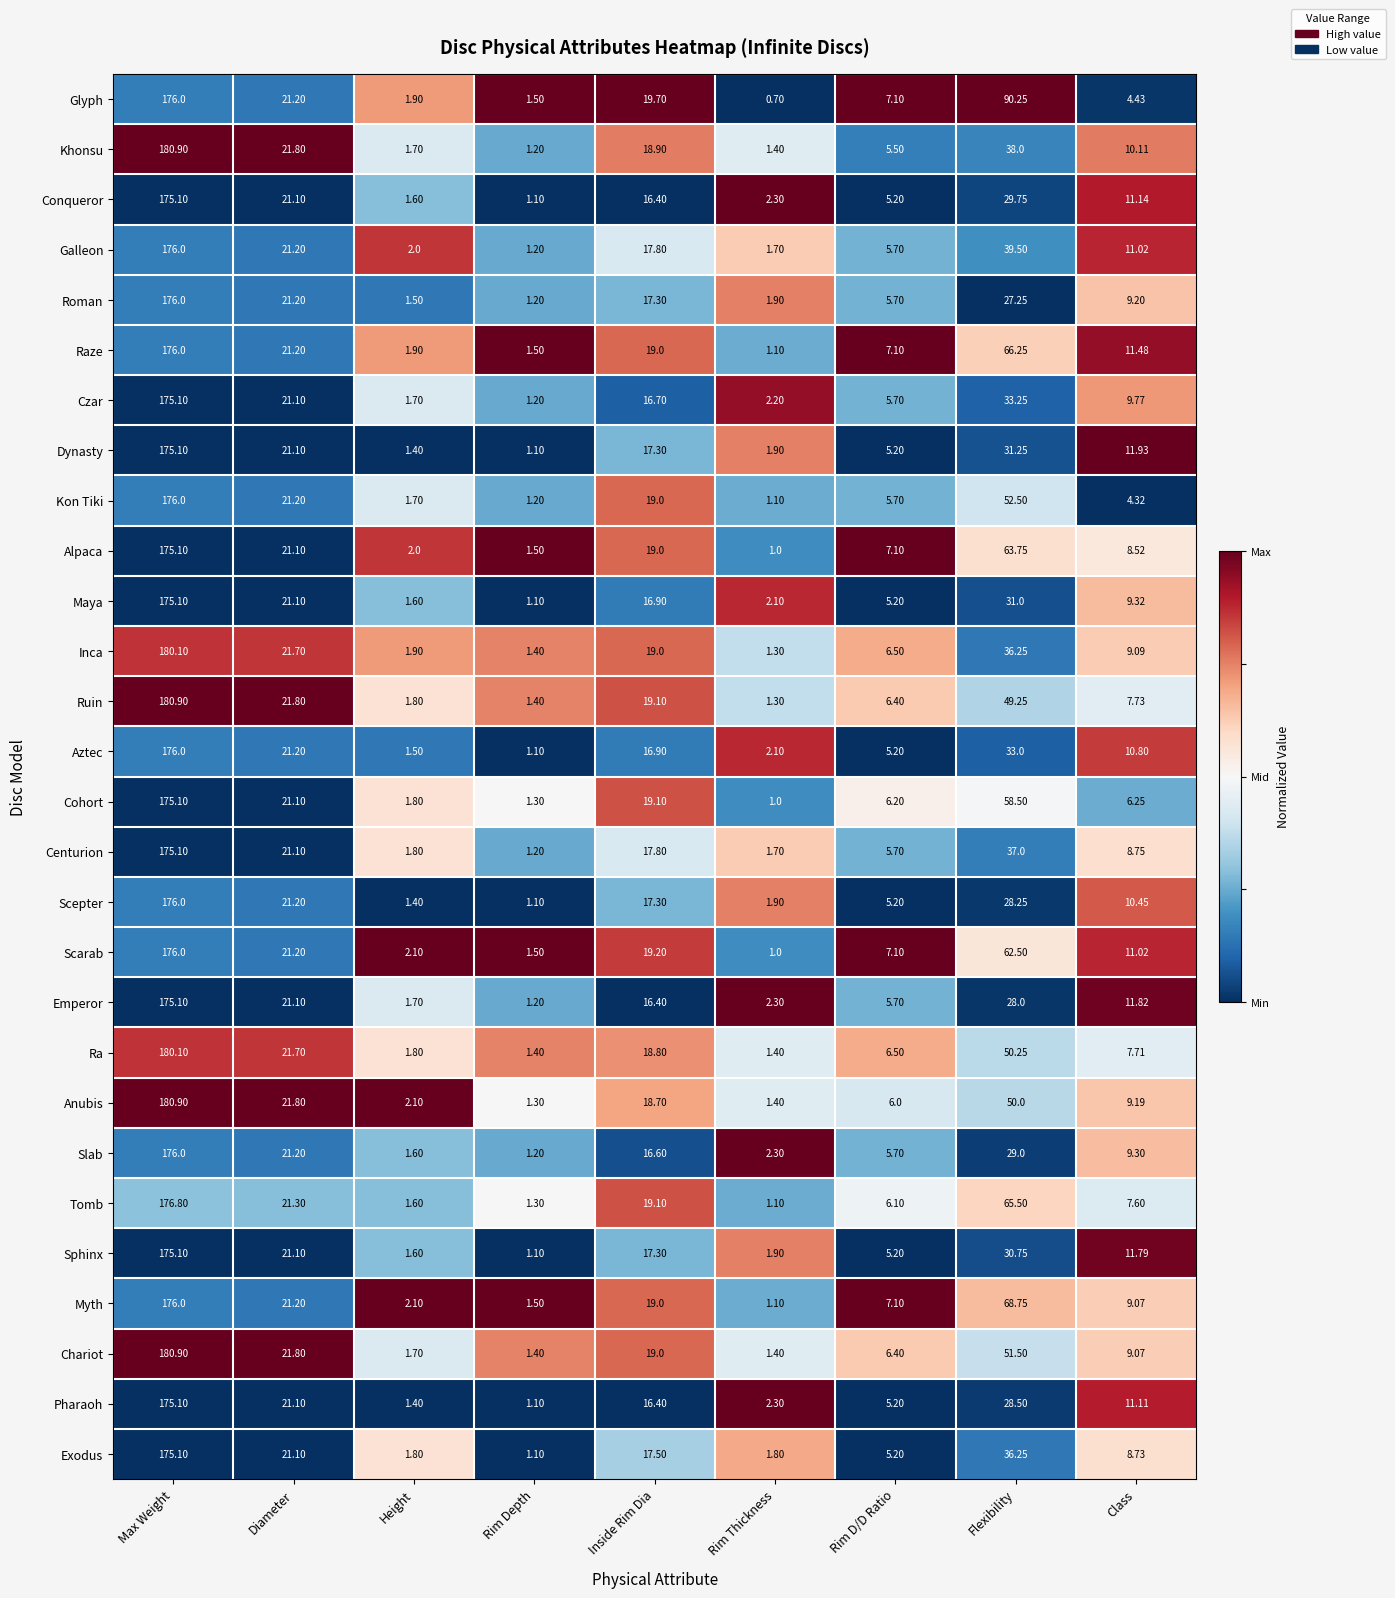

Where is Scarab nearest to the value 88?

Flexibility